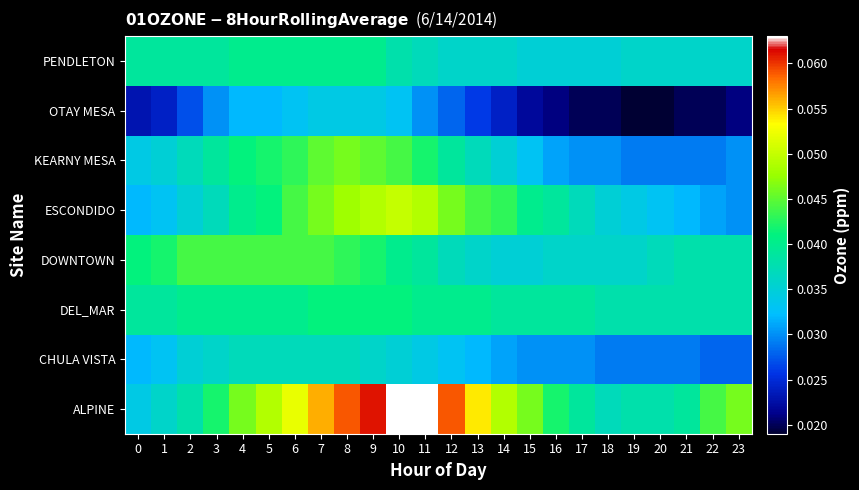

Reading right to left, transcribe all the data shown in this chart.

ALPINE: 23=0.0	22=0.0	21=0.0	20=0.0	19=0.0	18=0.0	17=0.0	16=0.0	15=0.0	14=0.0	13=0.1	12=0.1	11=0.1	10=0.1	9=0.1	8=0.1	7=0.1	6=0.1	5=0.0	4=0.0	3=0.0	2=0.0	1=0.0	0=0.0
CHULA VISTA: 23=0.0	22=0.0	21=0.0	20=0.0	19=0.0	18=0.0	17=0.0	16=0.0	15=0.0	14=0.0	13=0.0	12=0.0	11=0.0	10=0.0	9=0.0	8=0.0	7=0.0	6=0.0	5=0.0	4=0.0	3=0.0	2=0.0	1=0.0	0=0.0
DEL_MAR: 23=0.0	22=0.0	21=0.0	20=0.0	19=0.0	18=0.0	17=0.0	16=0.0	15=0.0	14=0.0	13=0.0	12=0.0	11=0.0	10=0.0	9=0.0	8=0.0	7=0.0	6=0.0	5=0.0	4=0.0	3=0.0	2=0.0	1=0.0	0=0.0
DOWNTOWN: 23=0.0	22=0.0	21=0.0	20=0.0	19=0.0	18=0.0	17=0.0	16=0.0	15=0.0	14=0.0	13=0.0	12=0.0	11=0.0	10=0.0	9=0.0	8=0.0	7=0.0	6=0.0	5=0.0	4=0.0	3=0.0	2=0.0	1=0.0	0=0.0
ESCONDIDO: 23=0.0	22=0.0	21=0.0	20=0.0	19=0.0	18=0.0	17=0.0	16=0.0	15=0.0	14=0.0	13=0.0	12=0.0	11=0.0	10=0.1	9=0.0	8=0.0	7=0.0	6=0.0	5=0.0	4=0.0	3=0.0	2=0.0	1=0.0	0=0.0
KEARNY MESA: 23=0.0	22=0.0	21=0.0	20=0.0	19=0.0	18=0.0	17=0.0	16=0.0	15=0.0	14=0.0	13=0.0	12=0.0	11=0.0	10=0.0	9=0.0	8=0.0	7=0.0	6=0.0	5=0.0	4=0.0	3=0.0	2=0.0	1=0.0	0=0.0
OTAY MESA: 23=0.0	22=0.0	21=0.0	20=0.0	19=0.0	18=0.0	17=0.0	16=0.0	15=0.0	14=0.0	13=0.0	12=0.0	11=0.0	10=0.0	9=0.0	8=0.0	7=0.0	6=0.0	5=0.0	4=0.0	3=0.0	2=0.0	1=0.0	0=0.0
PENDLETON: 23=0.0	22=0.0	21=0.0	20=0.0	19=0.0	18=0.0	17=0.0	16=0.0	15=0.0	14=0.0	13=0.0	12=0.0	11=0.0	10=0.0	9=0.0	8=0.0	7=0.0	6=0.0	5=0.0	4=0.0	3=0.0	2=0.0	1=0.0	0=0.0